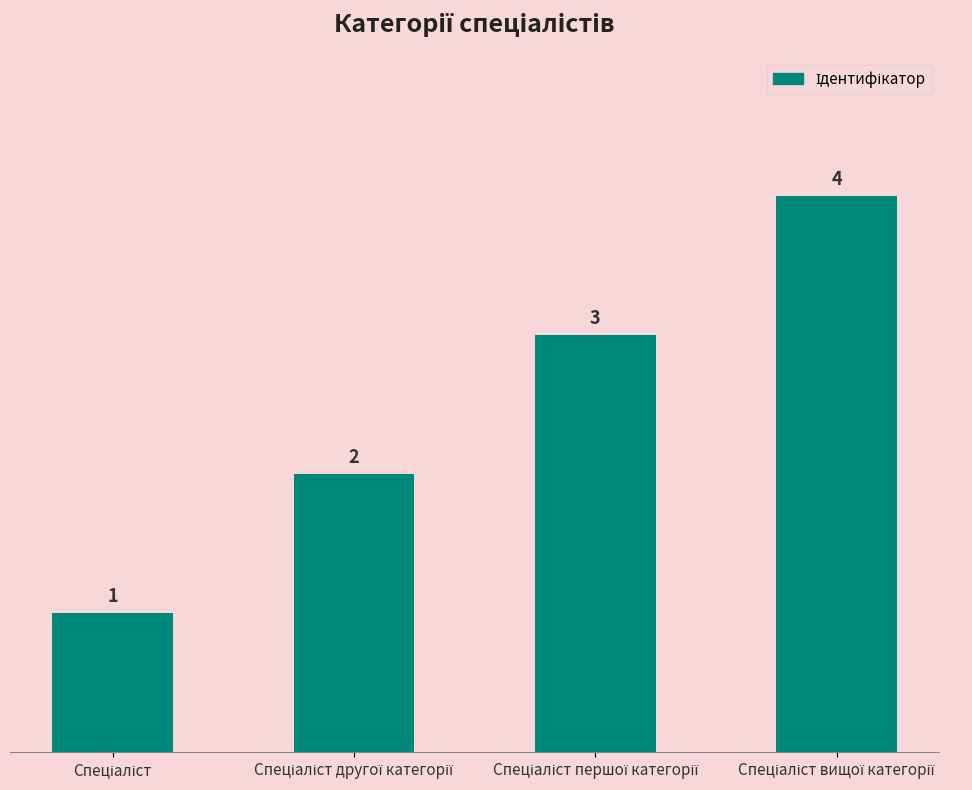

What is the difference between the maximum and minimum values?

3